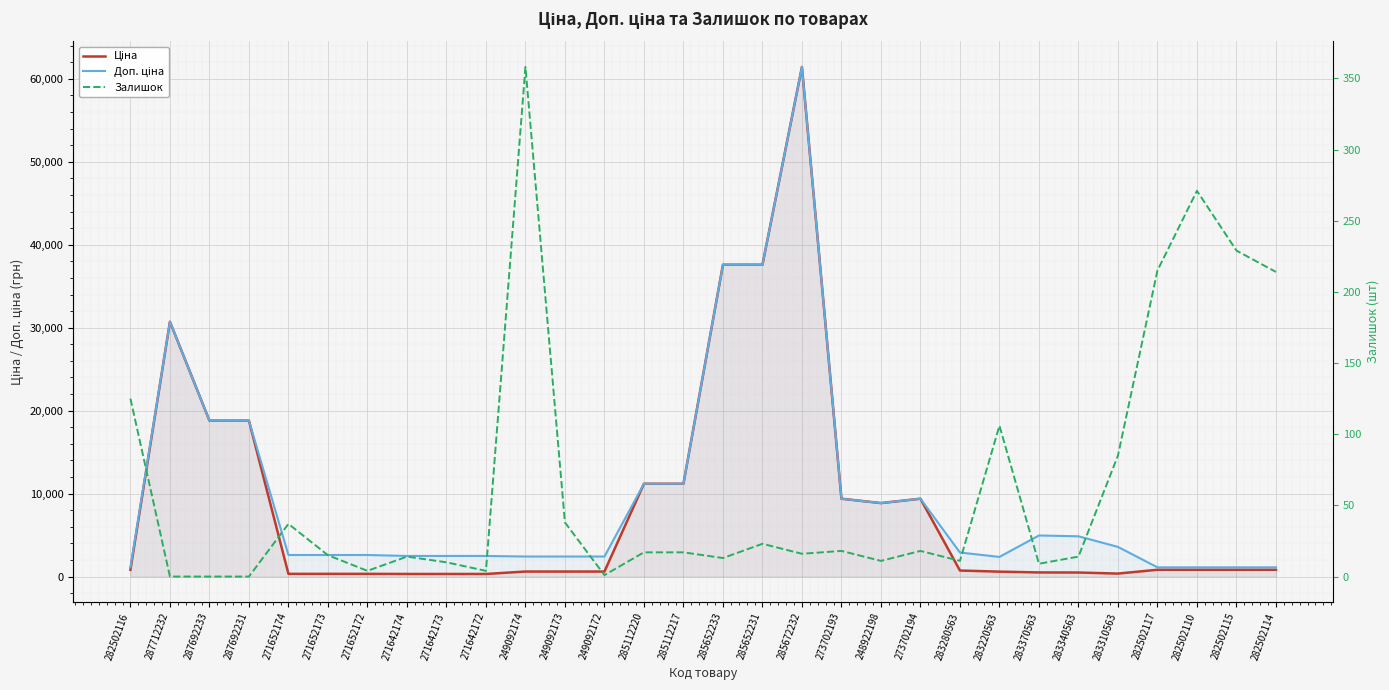

What position from the right is 249092174?

20